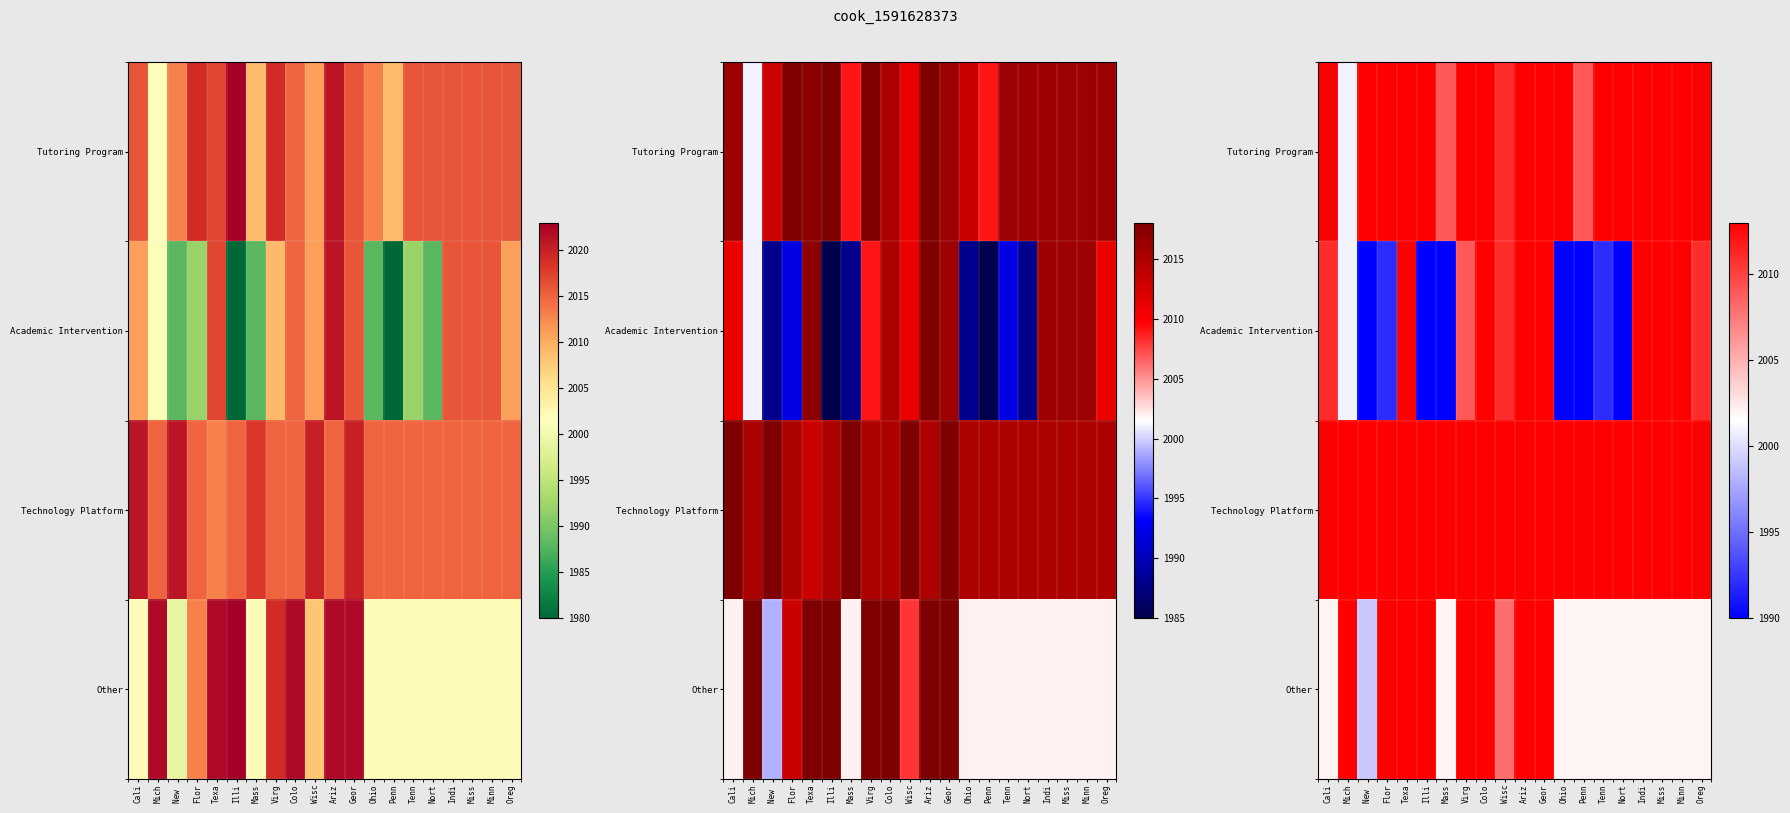

Which series changed the most between Ohio and Tenn?

Academic Intervention